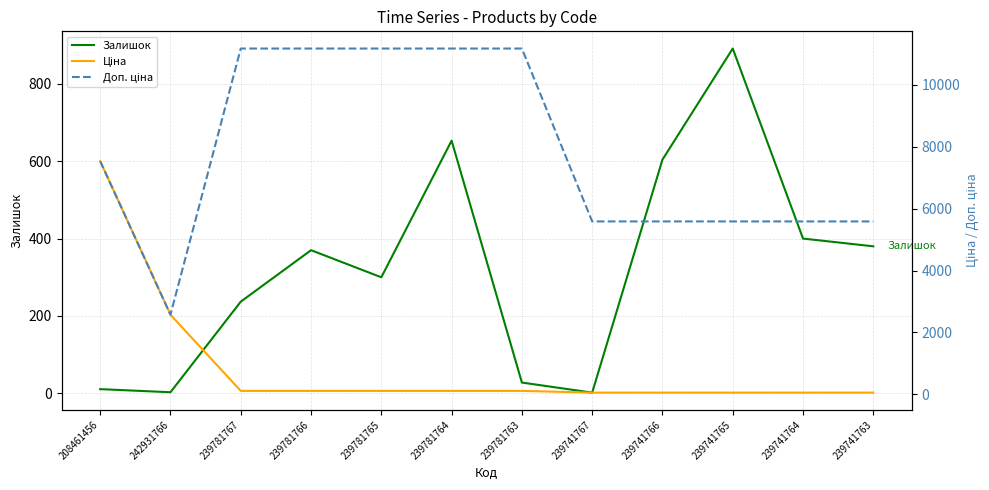

What is the difference between the maximum and minimum values in the Доп. ціна series?

8597.0